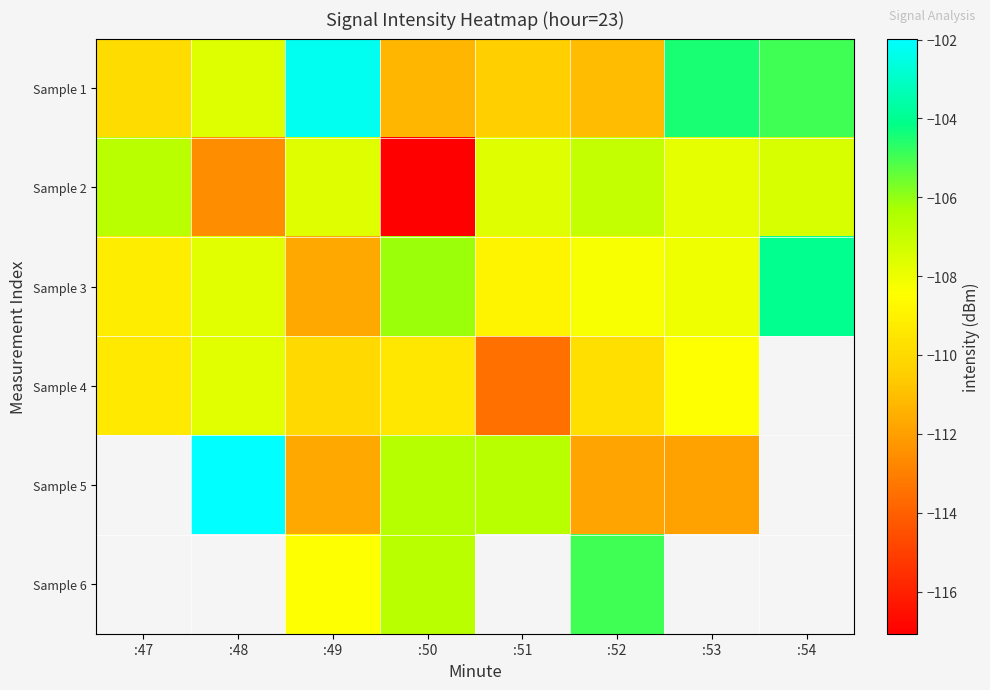

What is the greatest value displayed?

-102.0